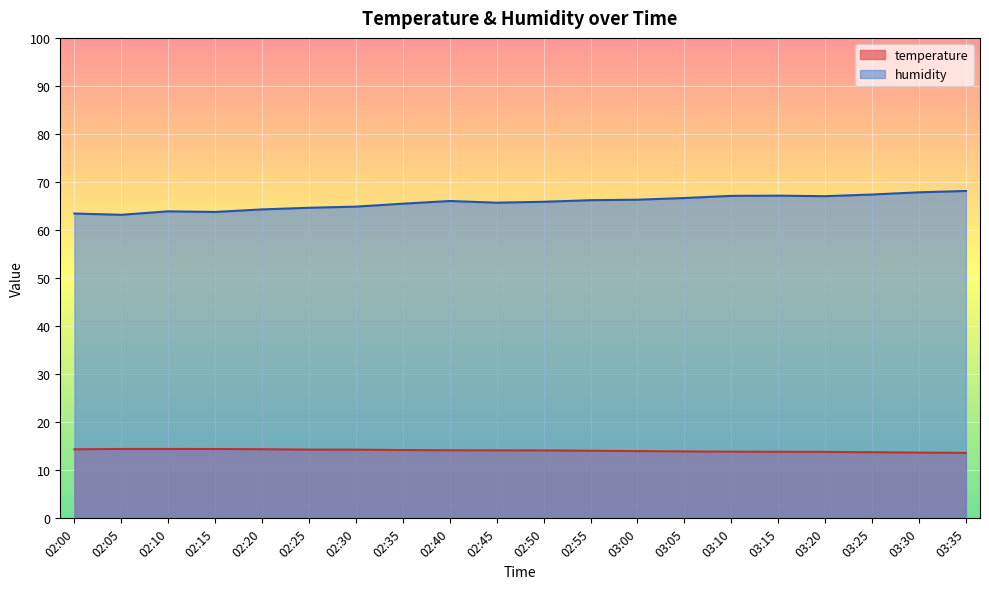

List the series in order of their peak value, lowest first.

temperature, humidity